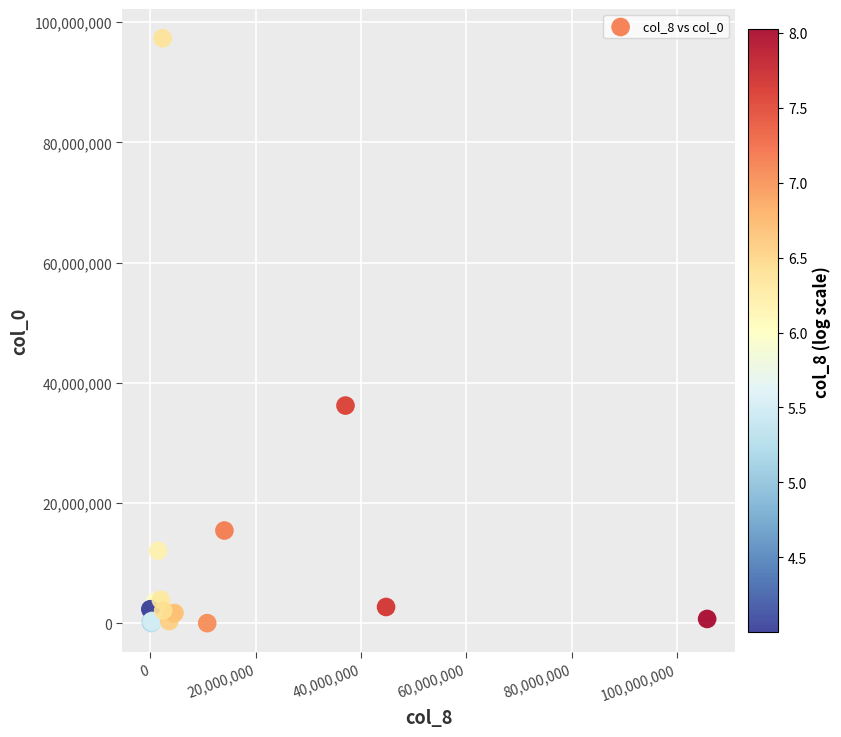

What Y value in the scatter plot is closest to 48678927?

36222467